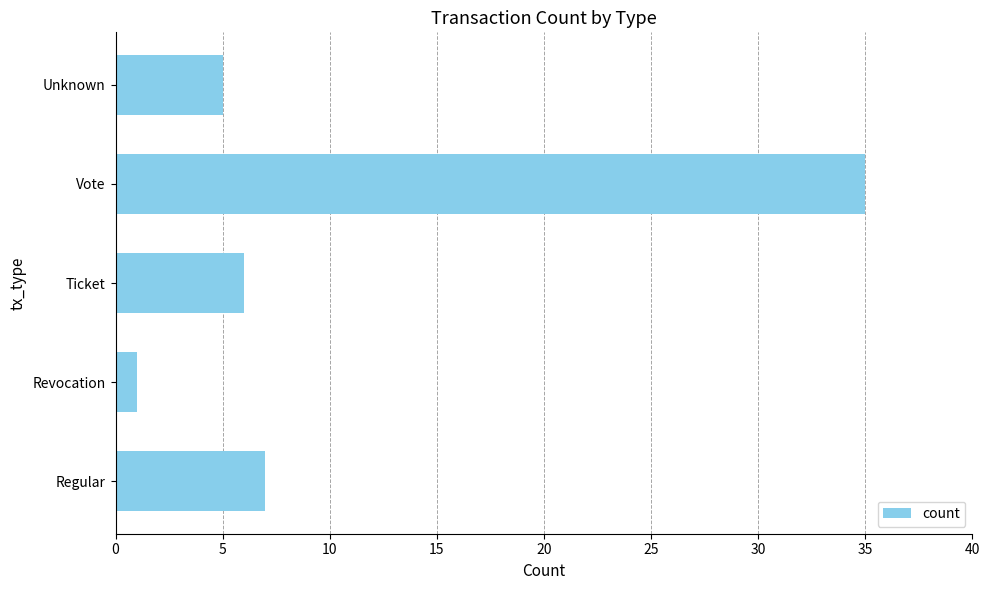

The value at Unknown is 5. True or false?

True